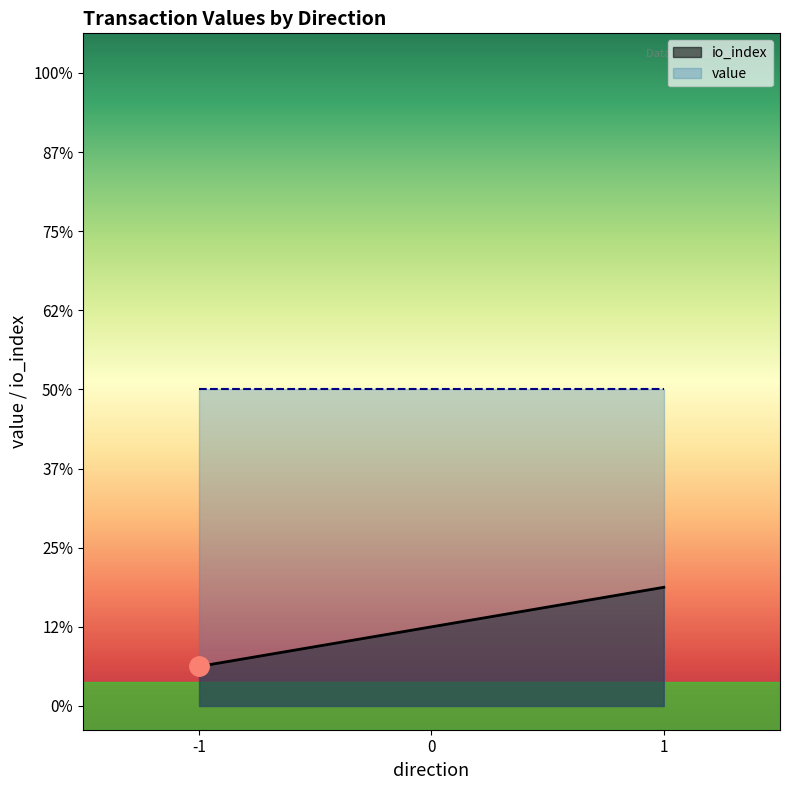

At which category does value reach its first local peak?

-1